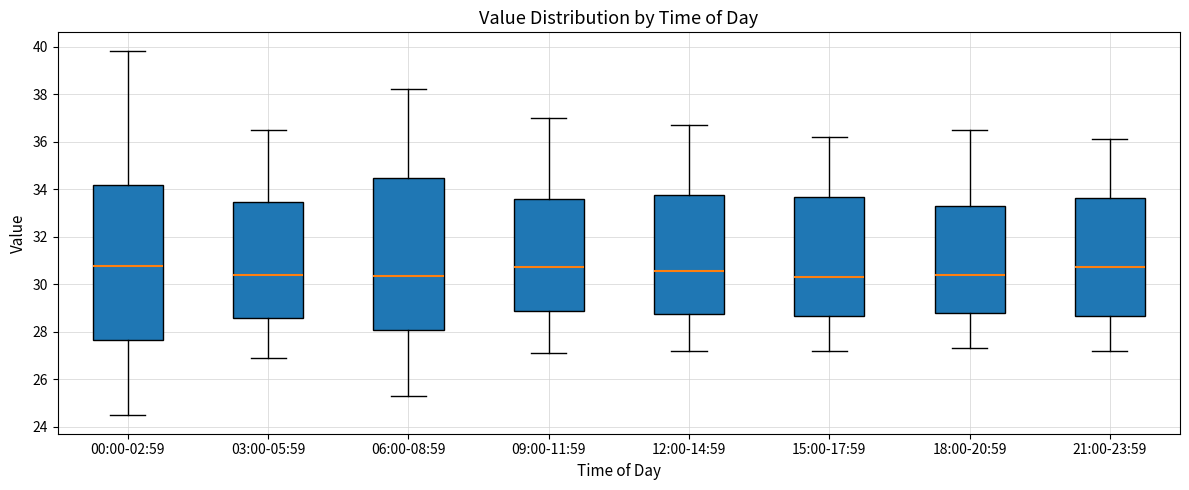

Reading left to right, read every box against the y-axis: the position of its median line, the range the box covers, and the ends of its whiskers. The values are not printed on the chart, so give them approximately, as read against the axis.

00:00-02:59: median 30.8, box 27.6 to 34.2, whiskers 24.4 to 39.8
03:00-05:59: median 30.4, box 28.6 to 33.4, whiskers 27.0 to 36.6
06:00-08:59: median 30.4, box 28.0 to 34.4, whiskers 25.4 to 38.2
09:00-11:59: median 30.8, box 28.8 to 33.6, whiskers 27.2 to 37.0
12:00-14:59: median 30.6, box 28.8 to 33.8, whiskers 27.2 to 36.8
15:00-17:59: median 30.4, box 28.6 to 33.6, whiskers 27.2 to 36.2
18:00-20:59: median 30.4, box 28.8 to 33.2, whiskers 27.4 to 36.6
21:00-23:59: median 30.8, box 28.6 to 33.6, whiskers 27.2 to 36.2